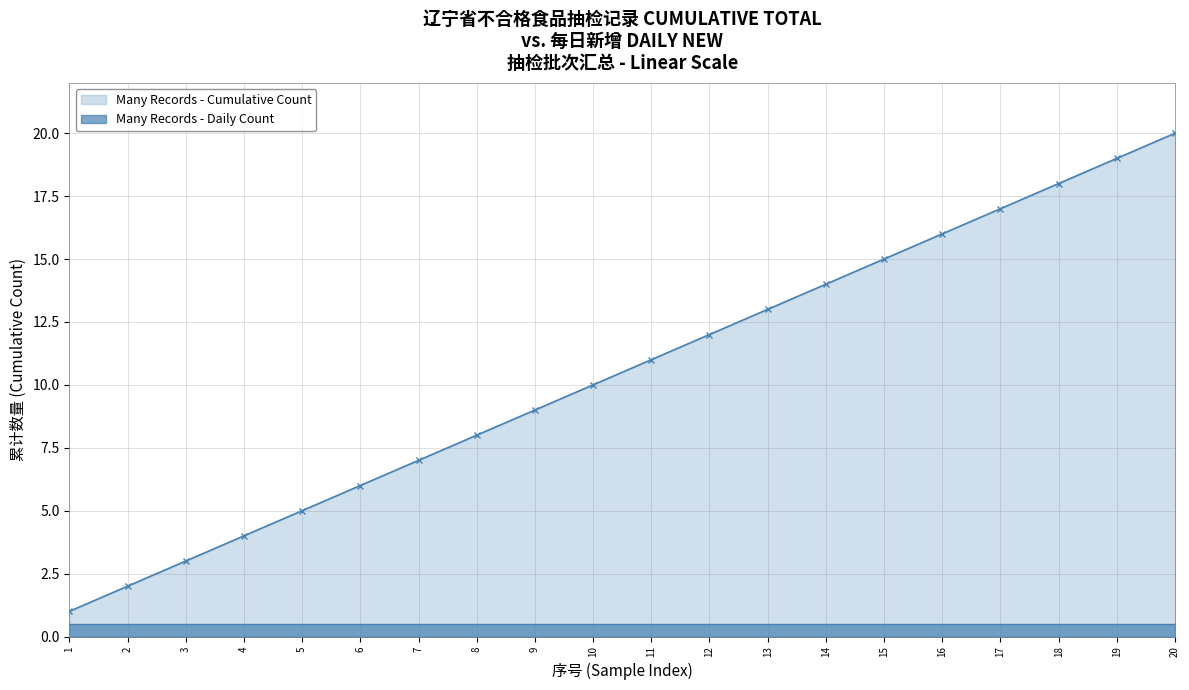

The chart shows a value of 18 at 11. True or false?

False